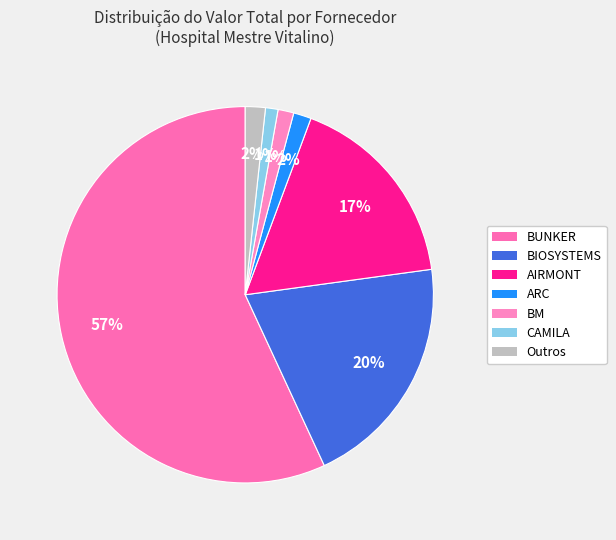

How many segments does this pie chart have?

7